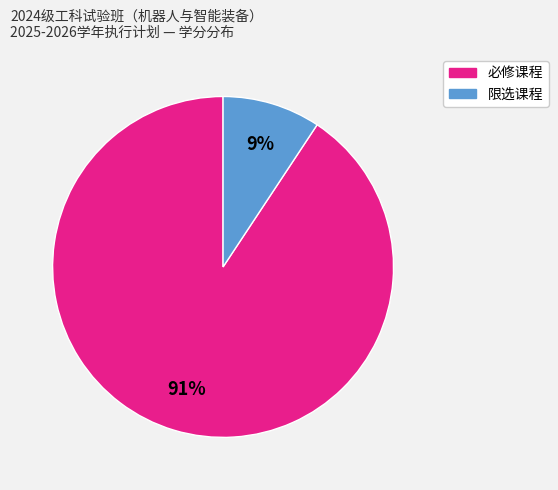

The 必修课程 slice represents 91% of the pie. True or false?

True